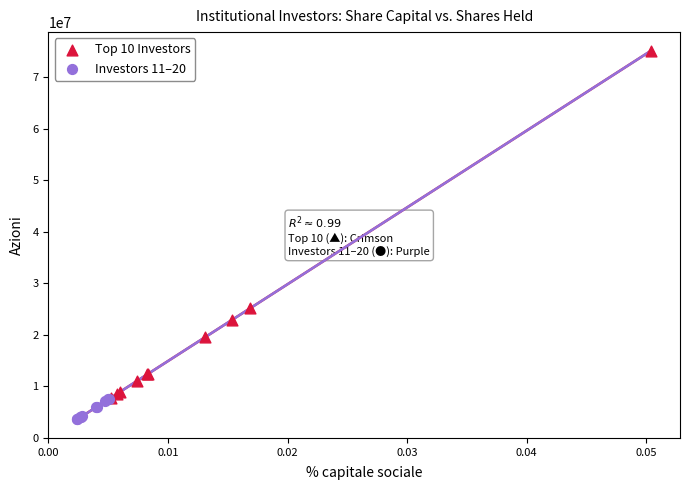

Which series has the largest Y range (max minus min)?

Top 10 Investors